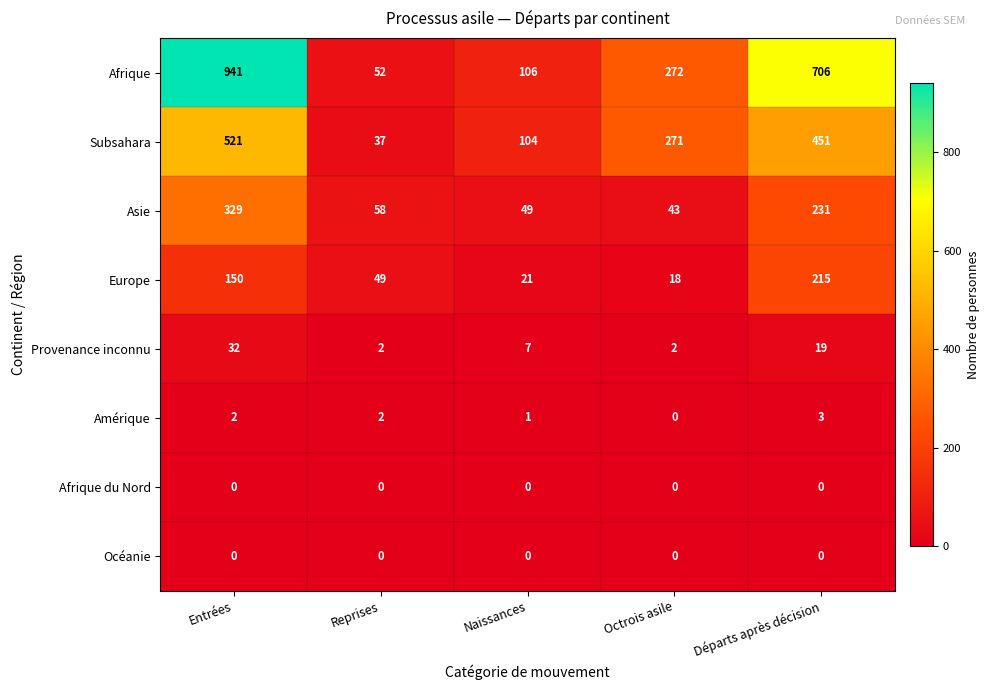

At which category is the sum across all series the highest?

Entrées